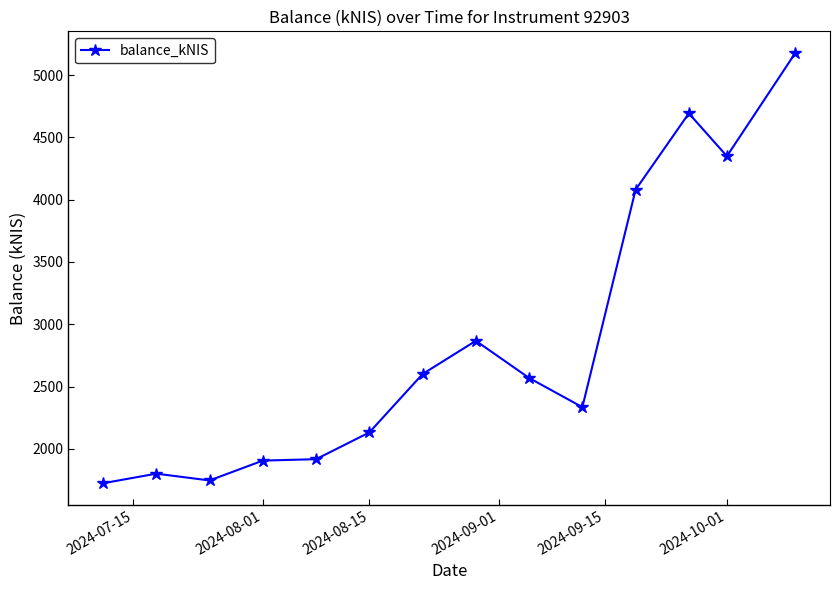

What is the difference between the second highest and minimum values?

2968.9